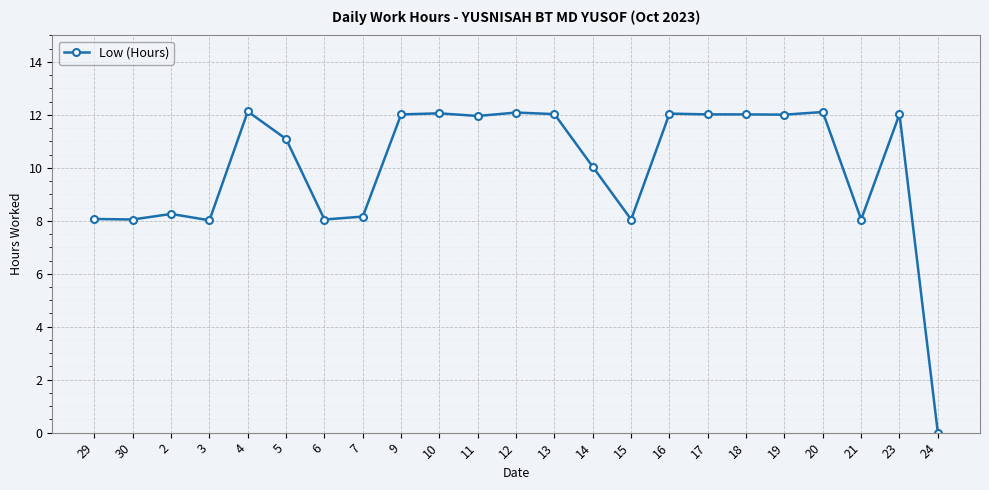

How many data points are less than 11?

10